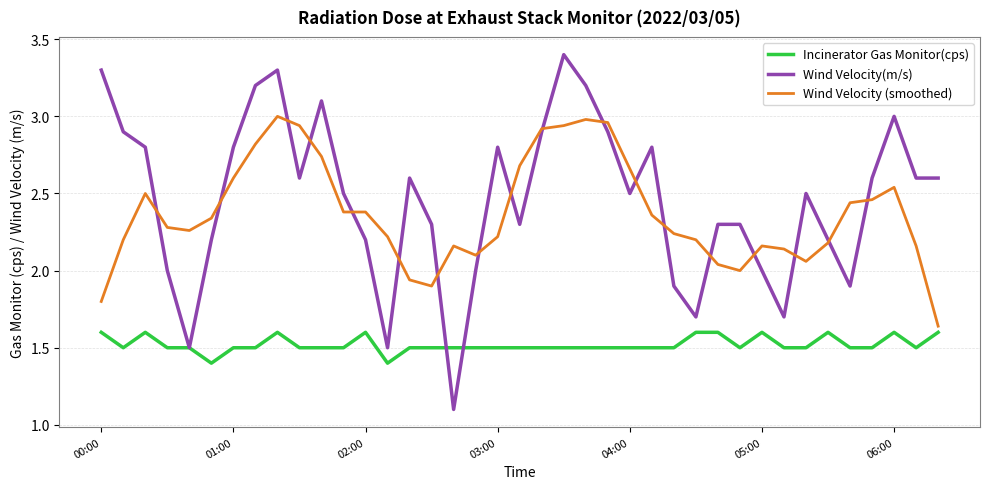

Which series has the widest spread of values?

Wind Velocity(m/s)